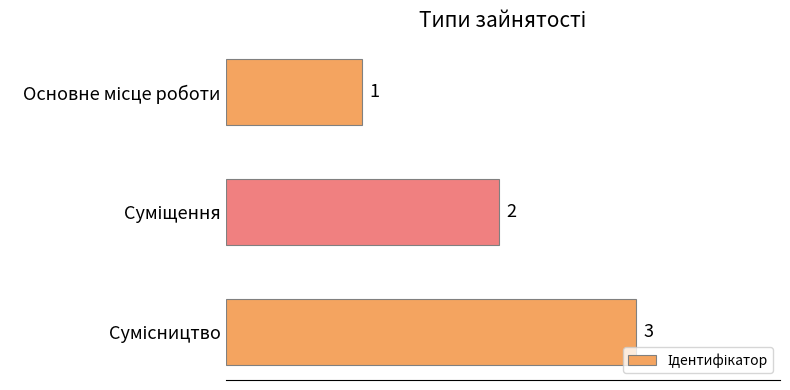

How many series are shown in this chart?

1